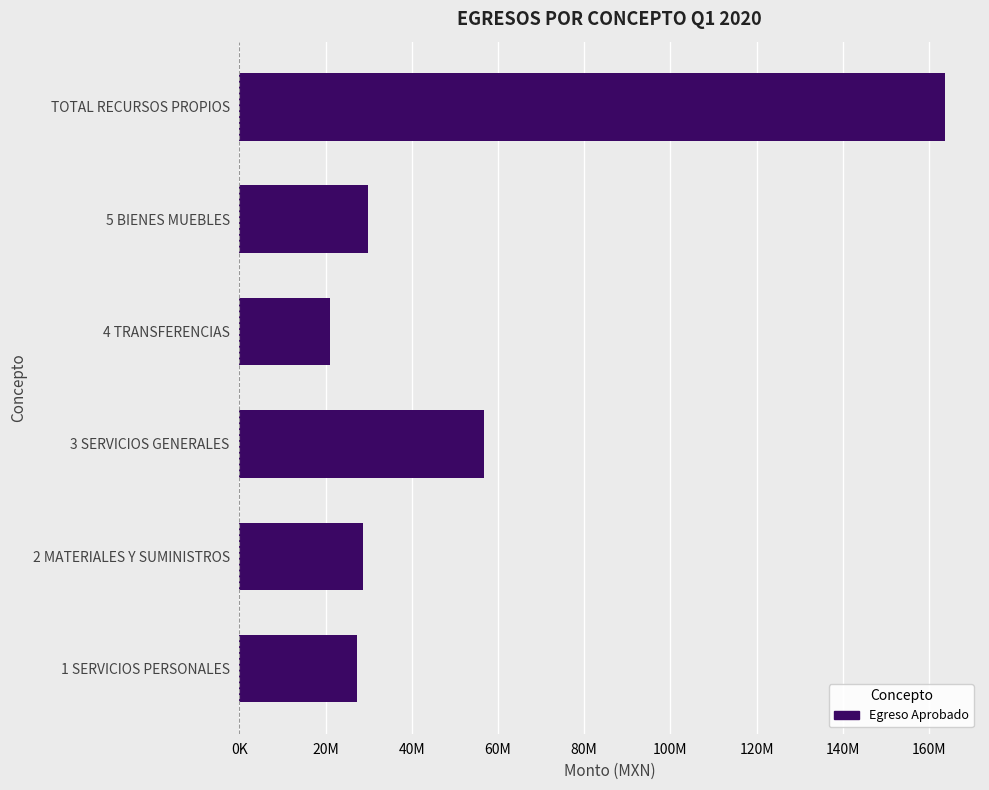

Are the bars horizontal?

Yes